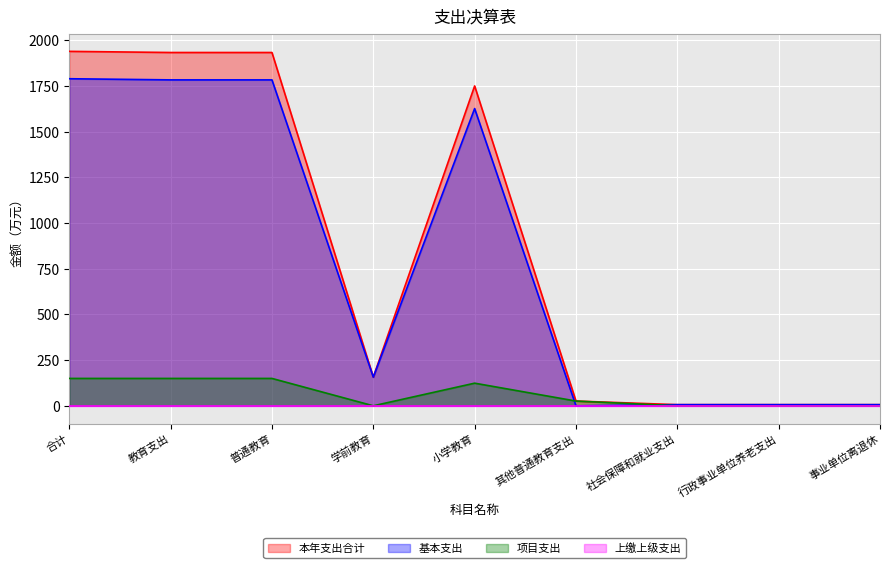

What is the label of the 8th point from the right?

教育支出